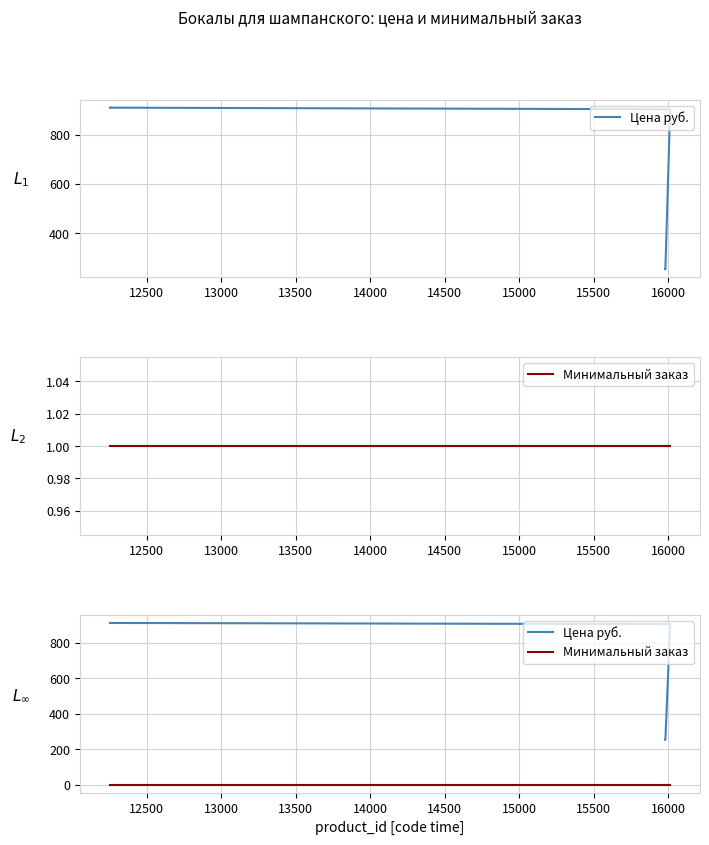

What are all the series names shown in the legend?

Цена руб., Минимальный заказ